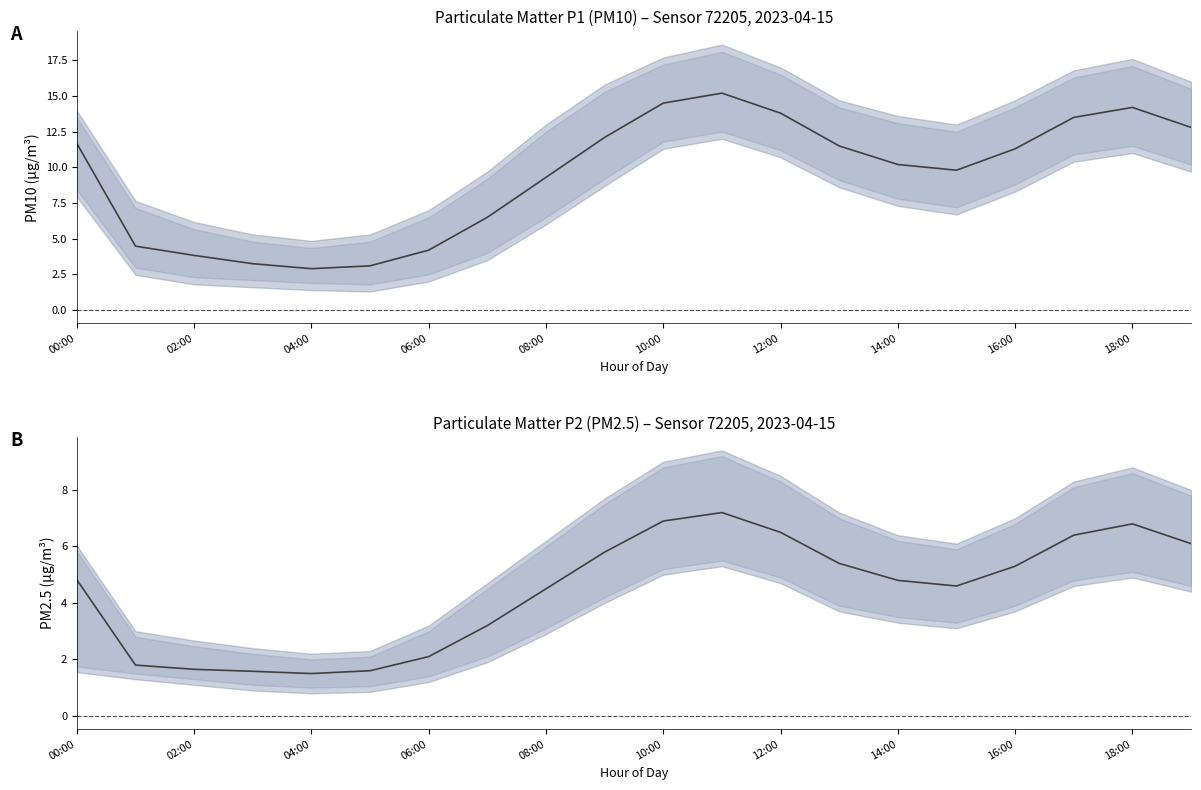

True or false: P1 and P2 cross at least once.

False